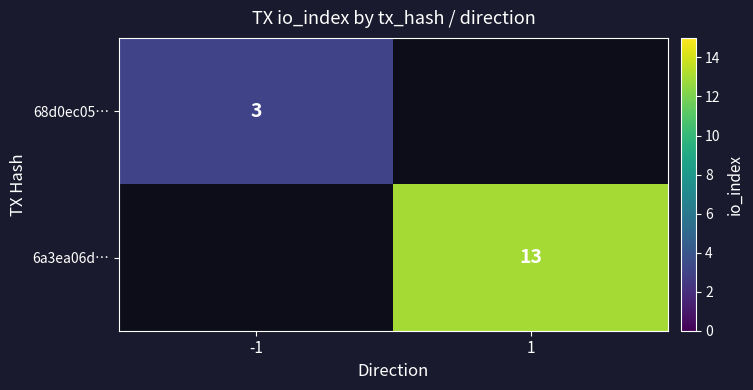

Which has a higher value, -1 or 1?

1